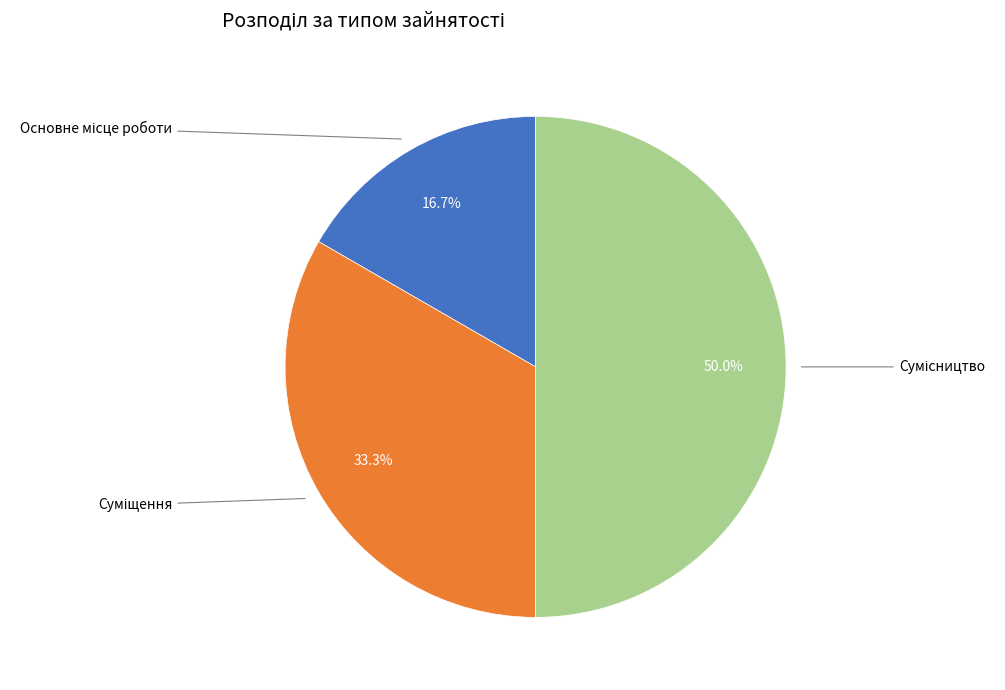

Rank the categories by value from highest to lowest.

Сумісництво, Суміщення, Основне місце роботи